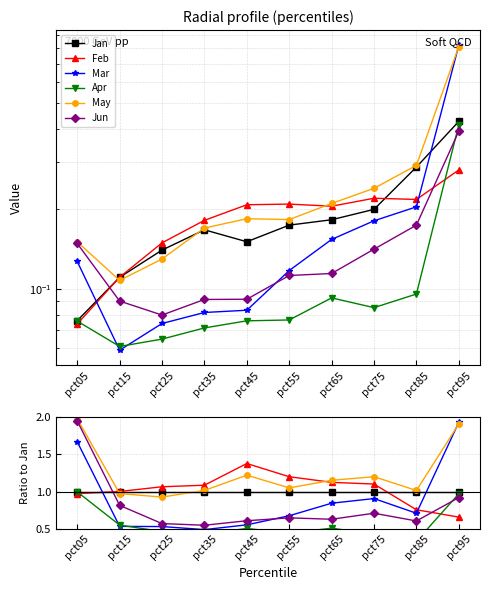

True or false: Jan has a value of 1.0 at pct45.

True